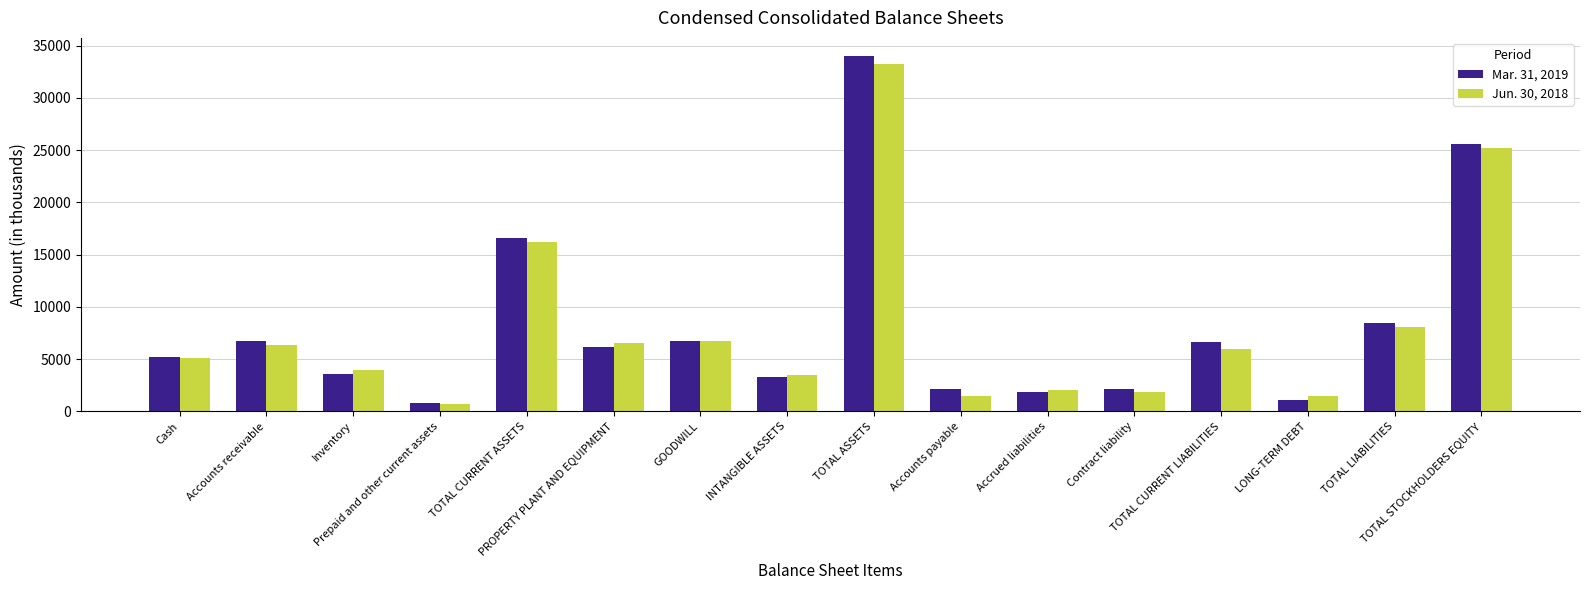

At how many categories does at least one series exceed 2963?

11